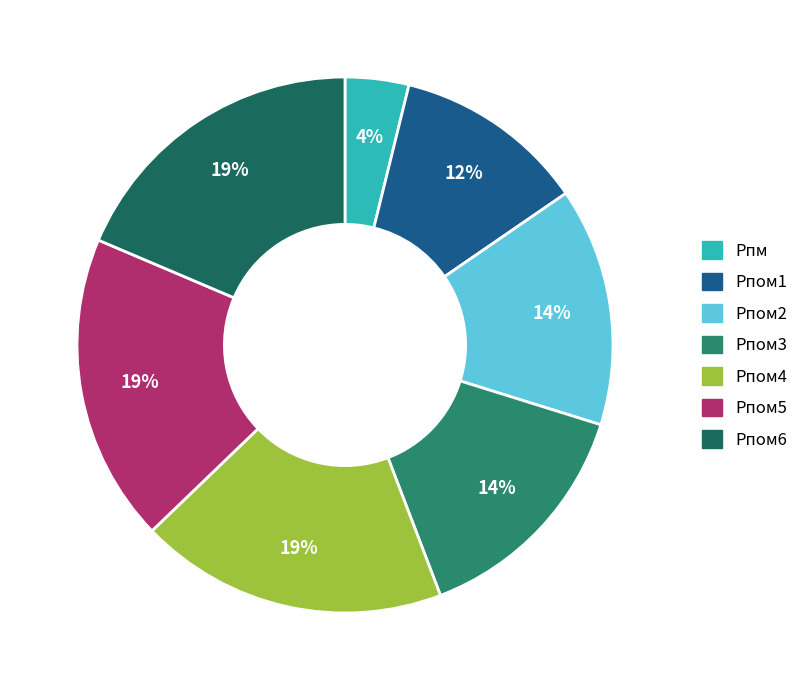

How many segments does this pie chart have?

7